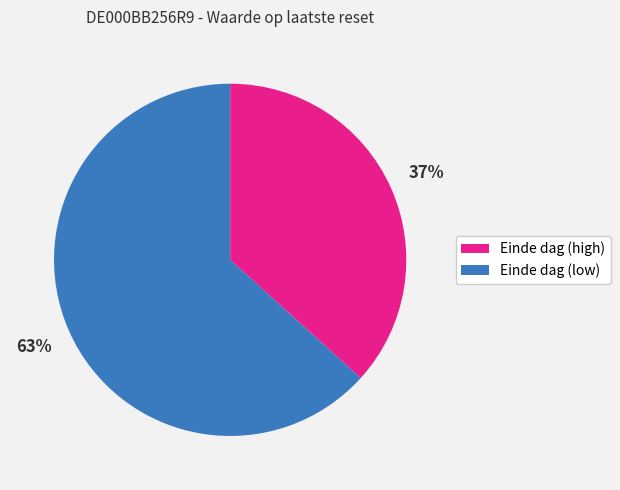

To the nearest percent, what is the average slice percentage?

50%